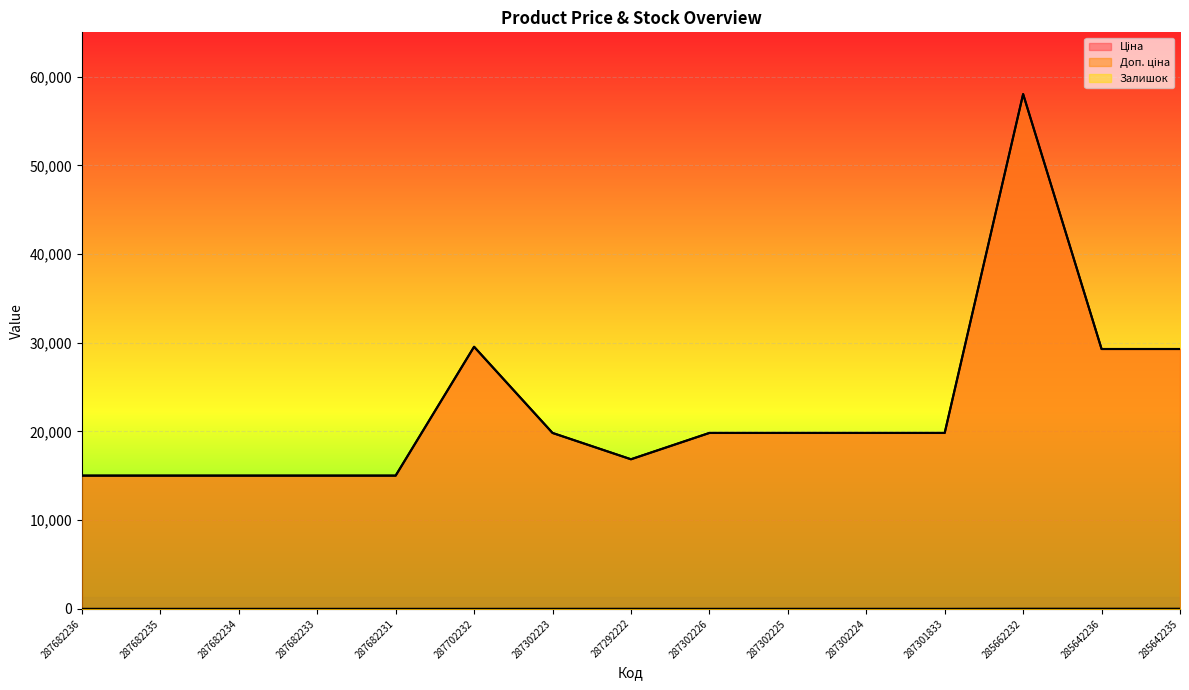

What is the difference between the maximum and minimum values in the Доп. ціна series?

43017.8